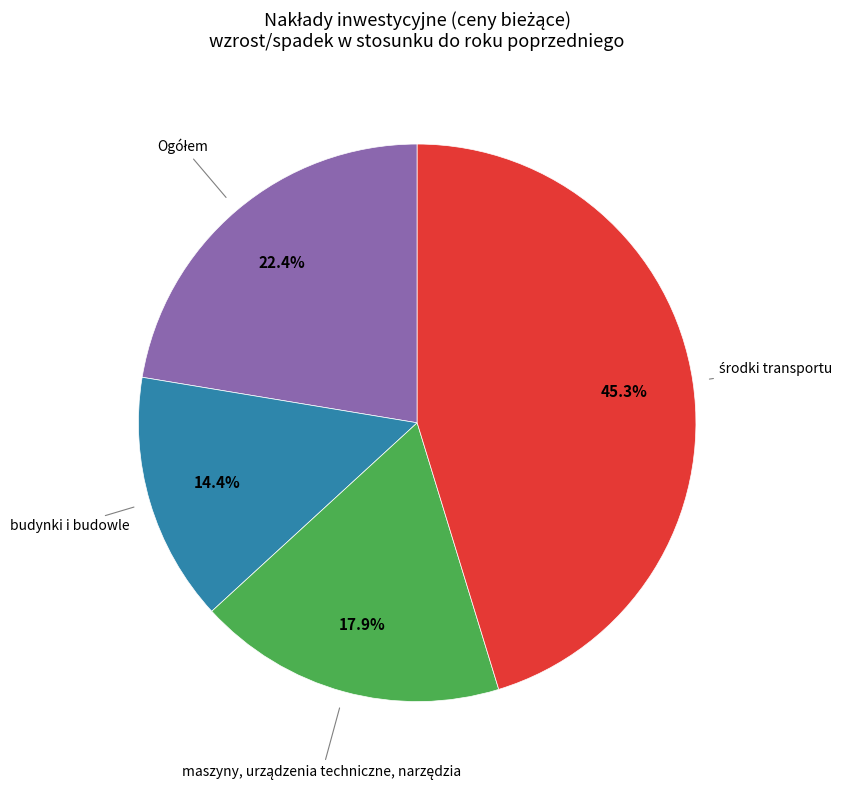

Is there any slice that represents more than half of the pie?

No